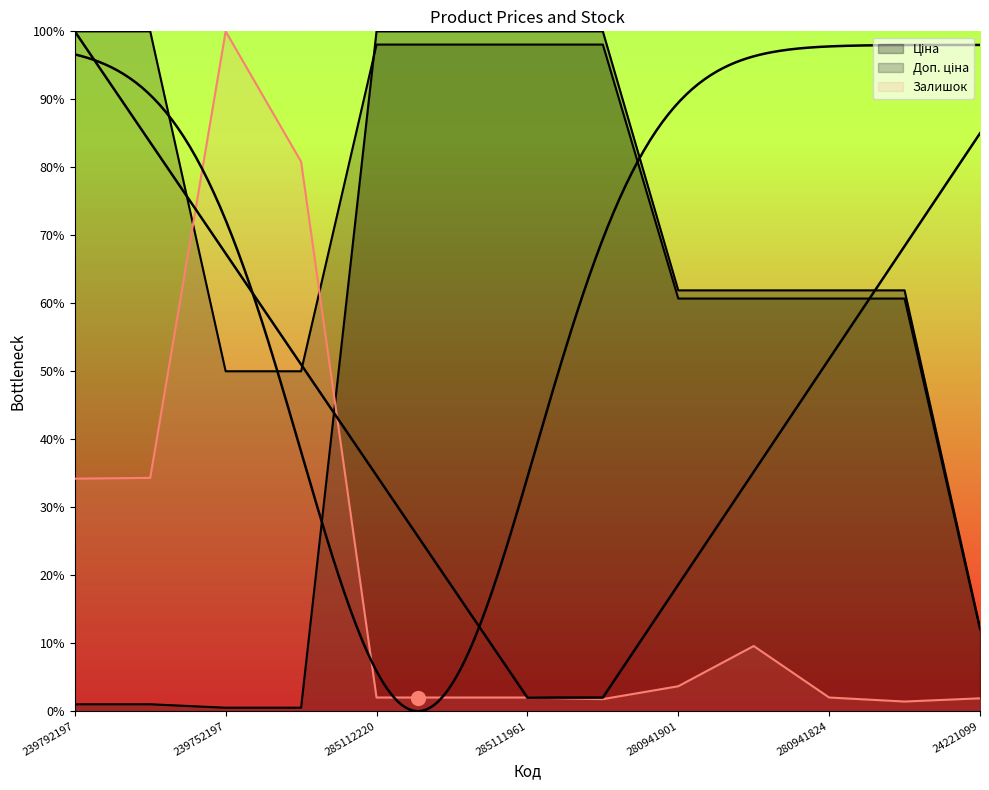

What is the difference between the highest and lowest values at 24221099?

0.1